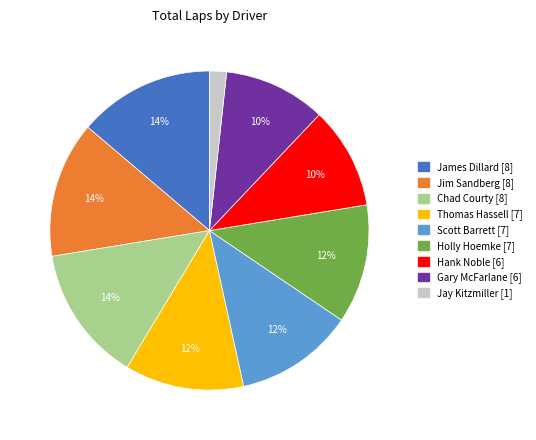

Approximately how many times larger is the value at Thomas Hassell compared to Scott Barrett?

1.0